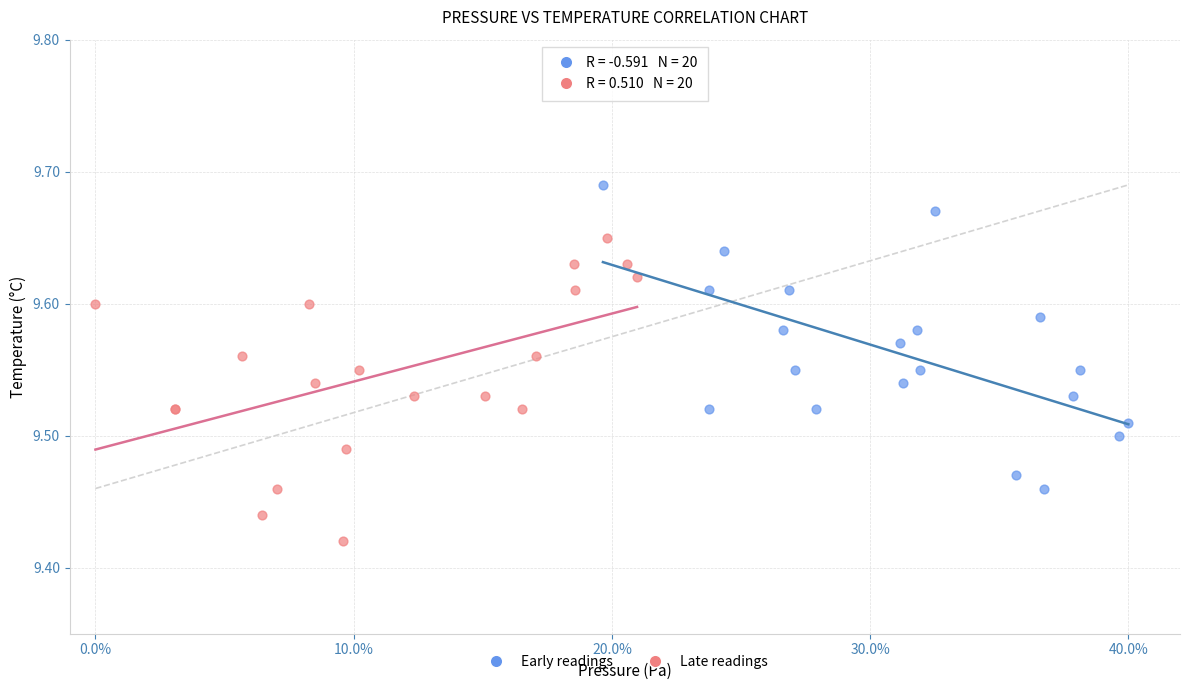

Which series reaches the minimum Y coordinate?

Late readings